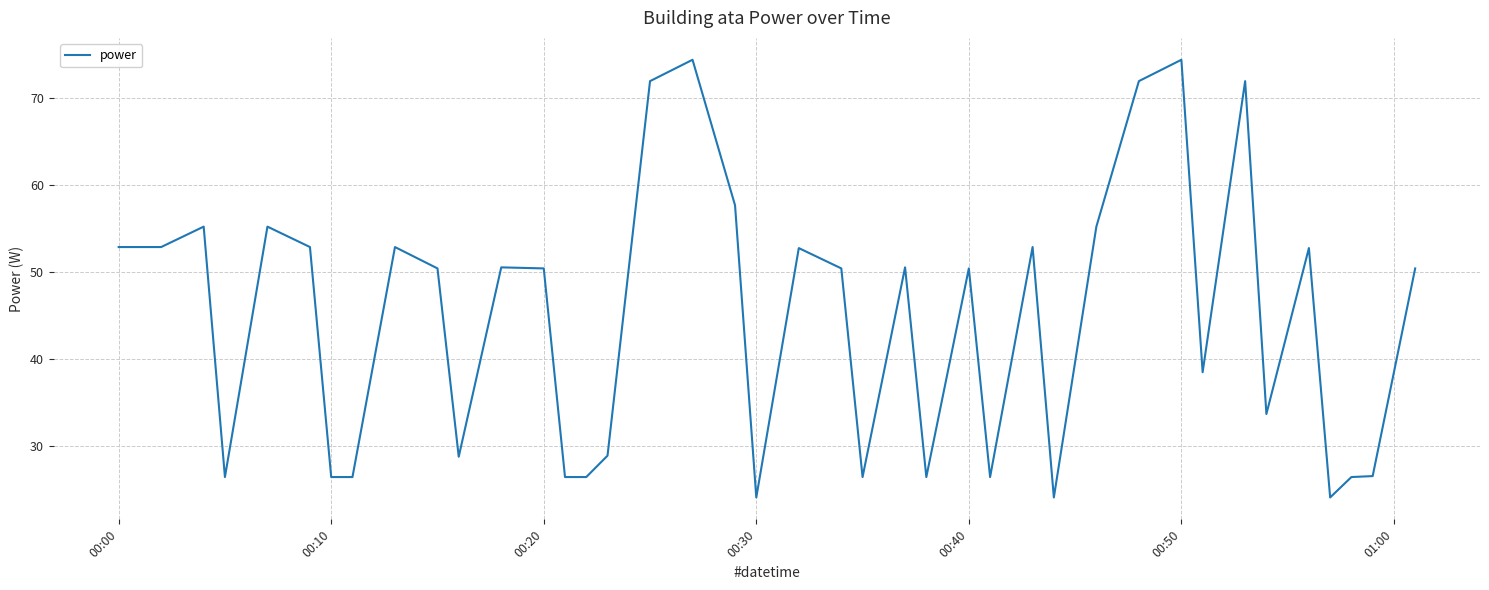

What is the smallest value displayed?

24.0